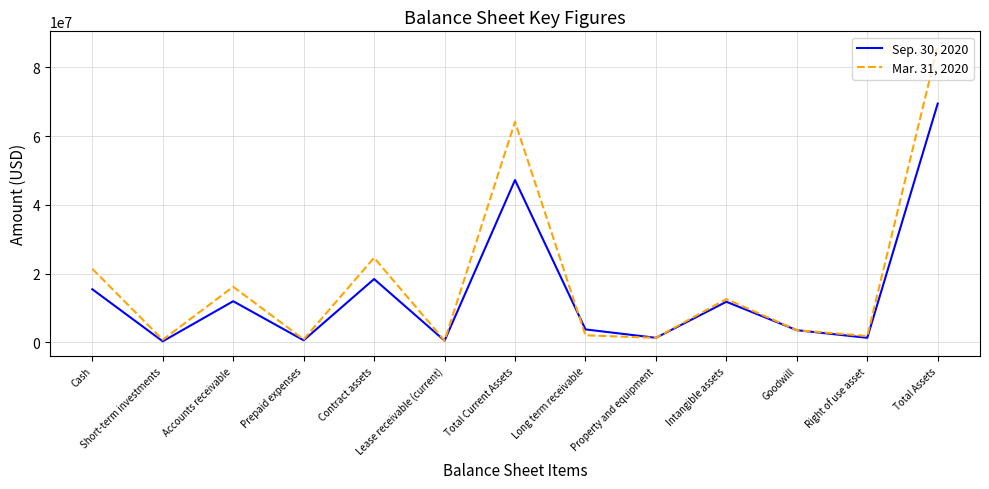

Which series changed the most between Intangible assets and Total Assets?

Mar. 31, 2020